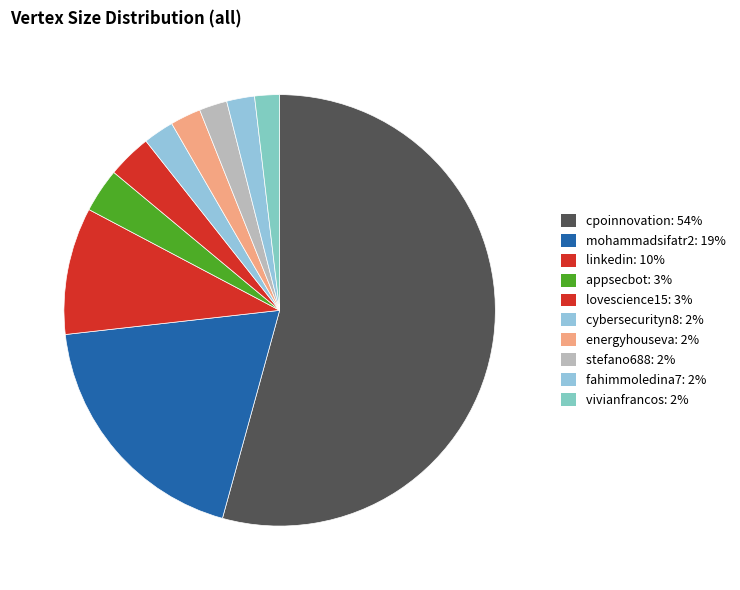

How many slices are in this pie chart?

10